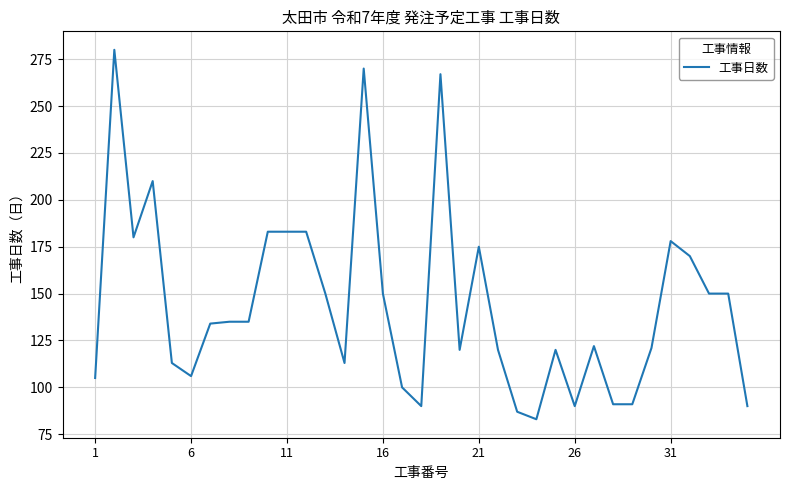

What is the smallest value displayed?

83